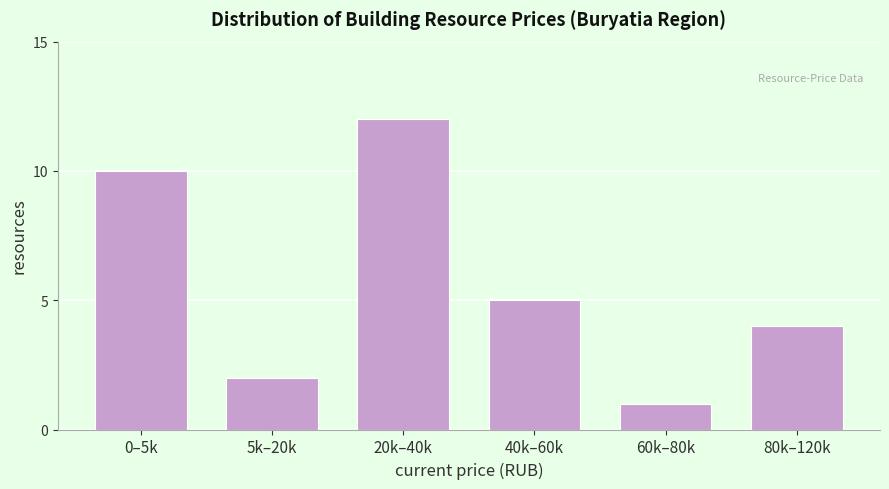

Reading left to right, list all the values displayed in this chart.

0–5k=10	5k–20k=2	20k–40k=12	40k–60k=5	60k–80k=1	80k–120k=4